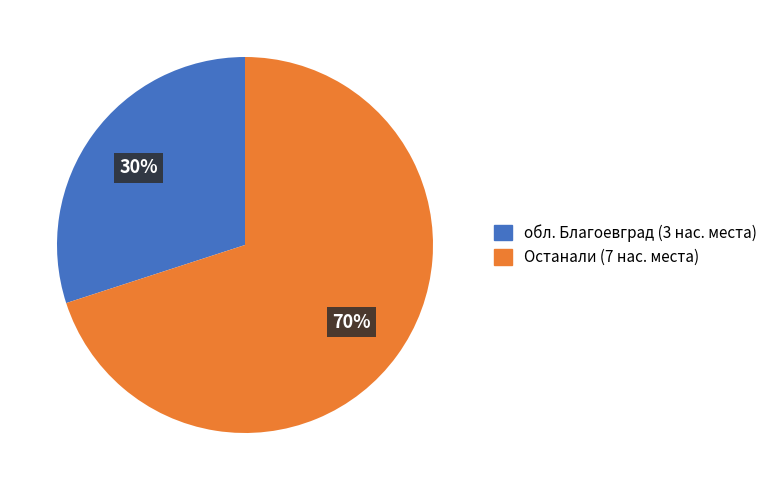

Rank the categories by value from highest to lowest.

Останали (7 нас. места), обл. Благоевград (3 нас. места)